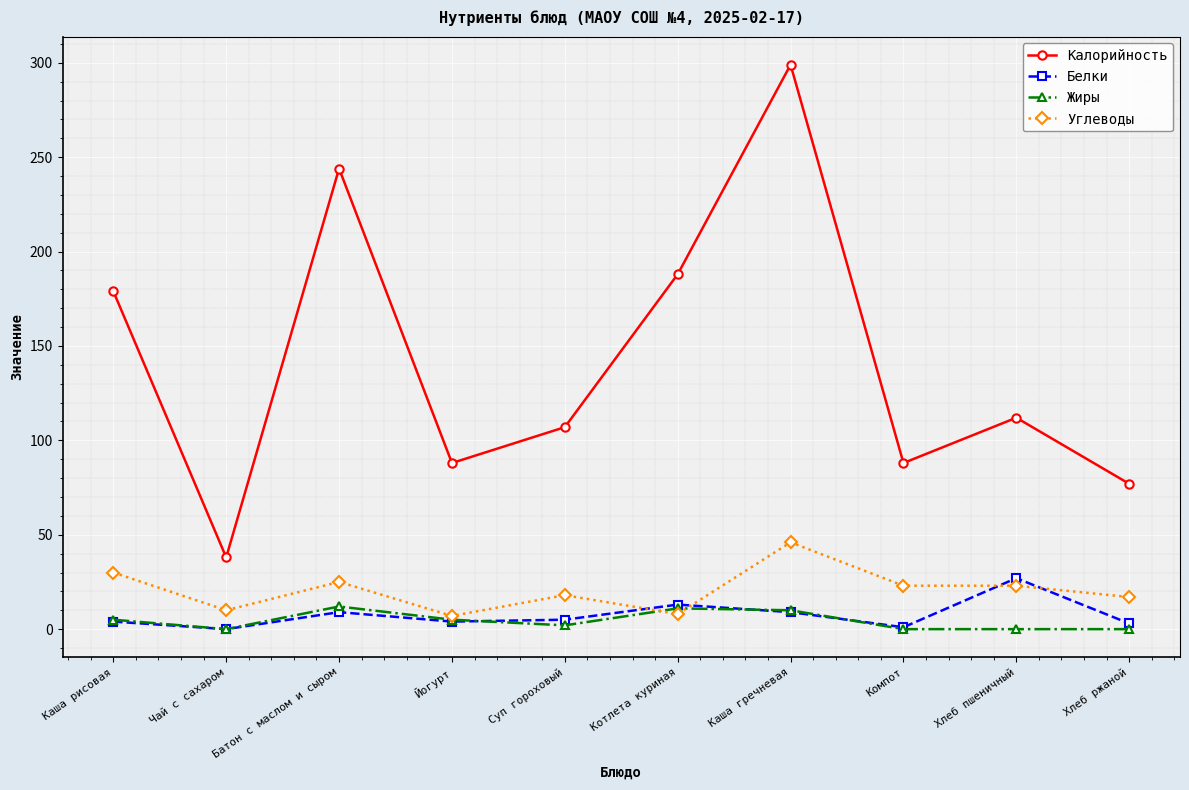

What is the difference between the Калорийность values at Хлеб пшеничный and Каша рисовая?

67